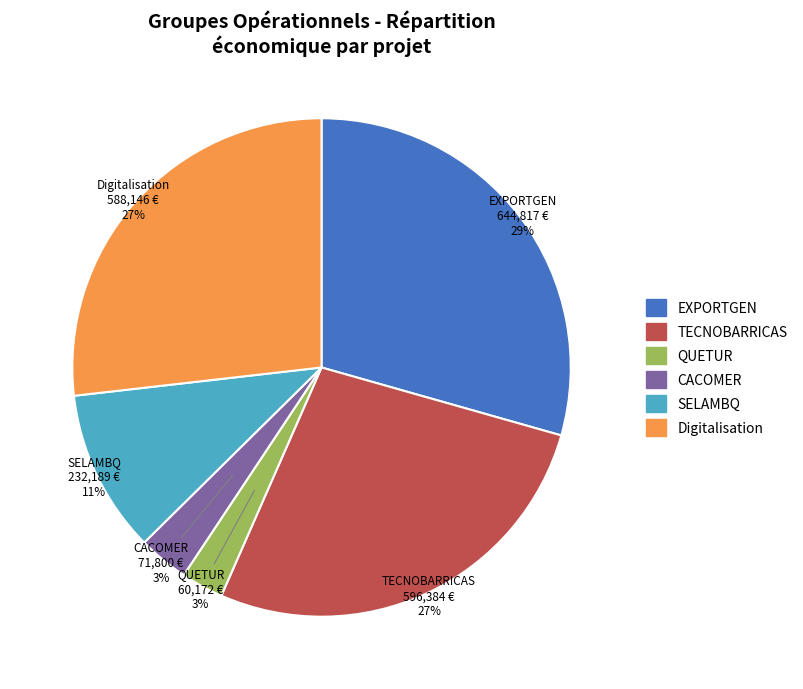

How many slices are in this pie chart?

6